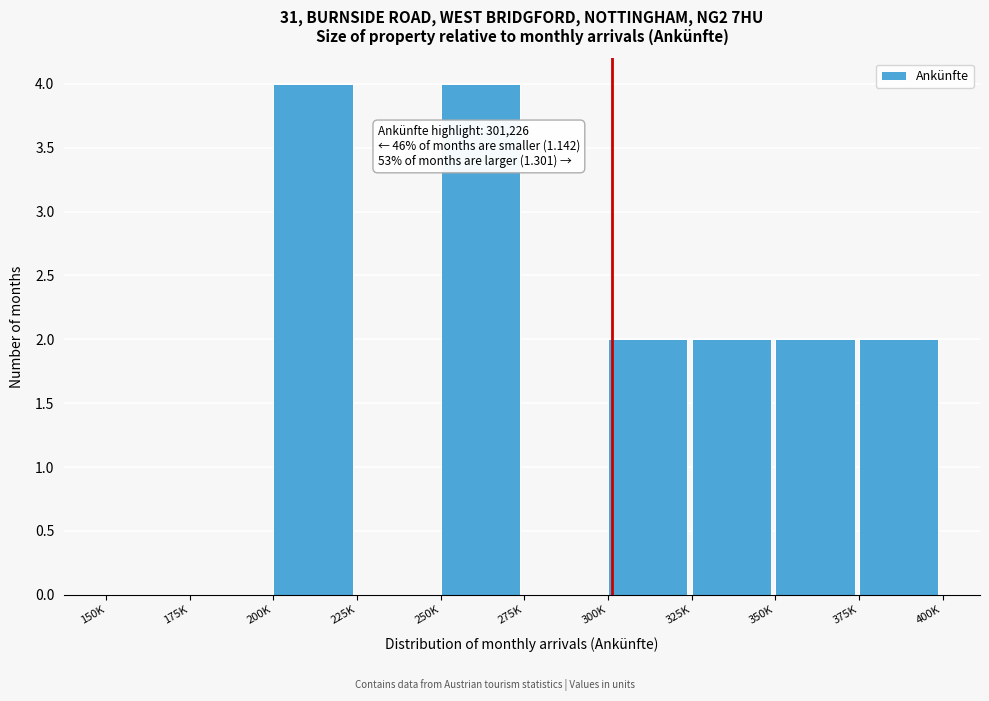

Reading left to right, extract all data points from this chart.

150K=0	175K=0	200K=4	225K=0	250K=4	275K=0	300K=2	325K=2	350K=2	375K=2